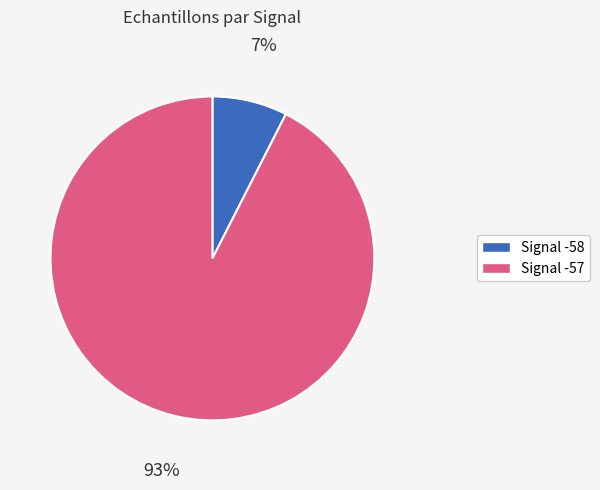

Count the number of slices in the pie.

2